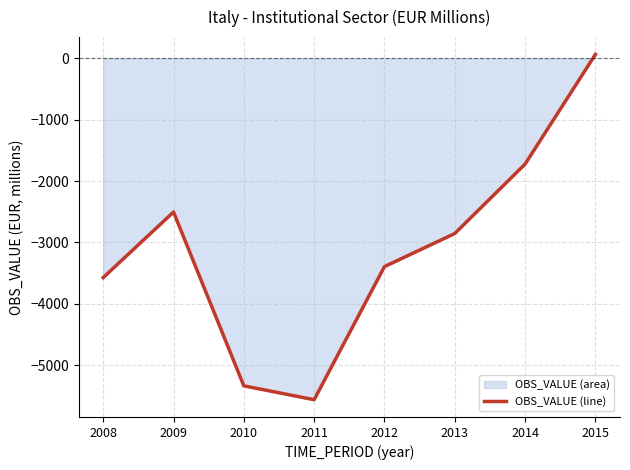

What is the value of the 3rd point from the left?

-5335.6